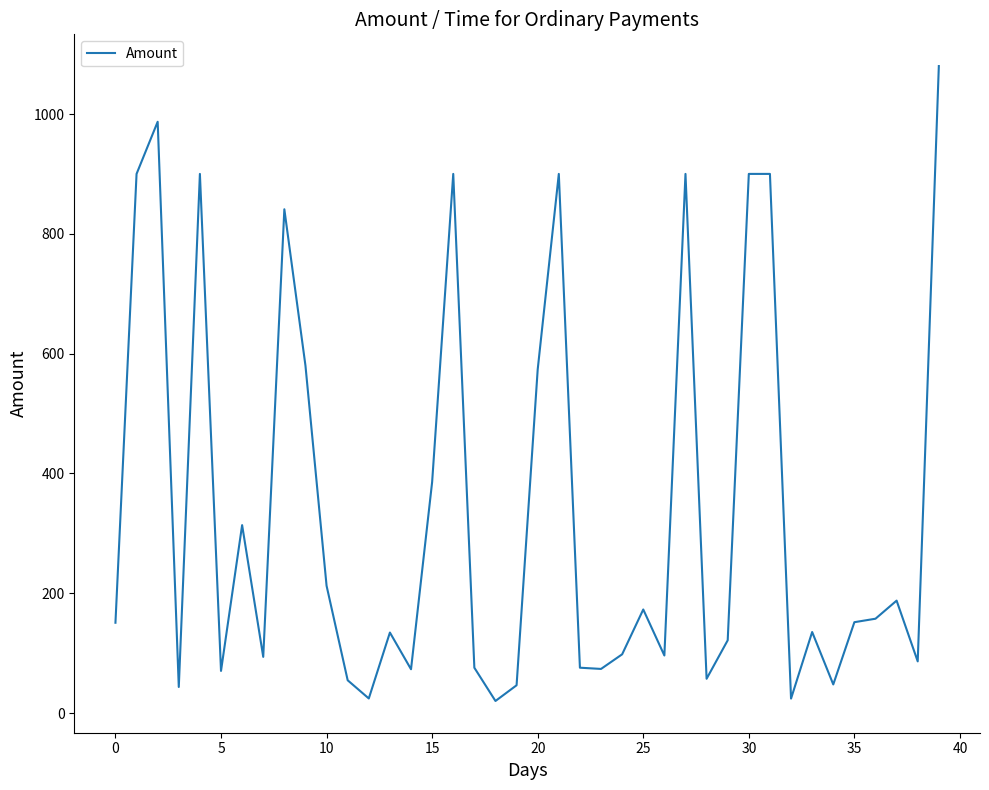

What is the difference between the second highest and second lowest values?

963.0